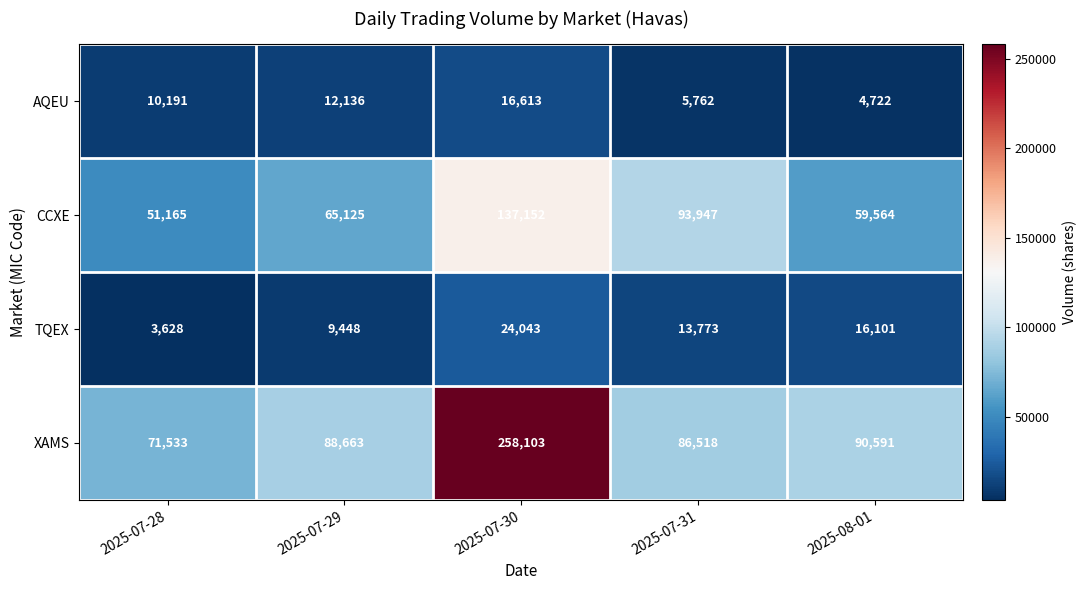

Between 2025-07-28 and 2025-08-01, which series saw the biggest shift?

XAMS